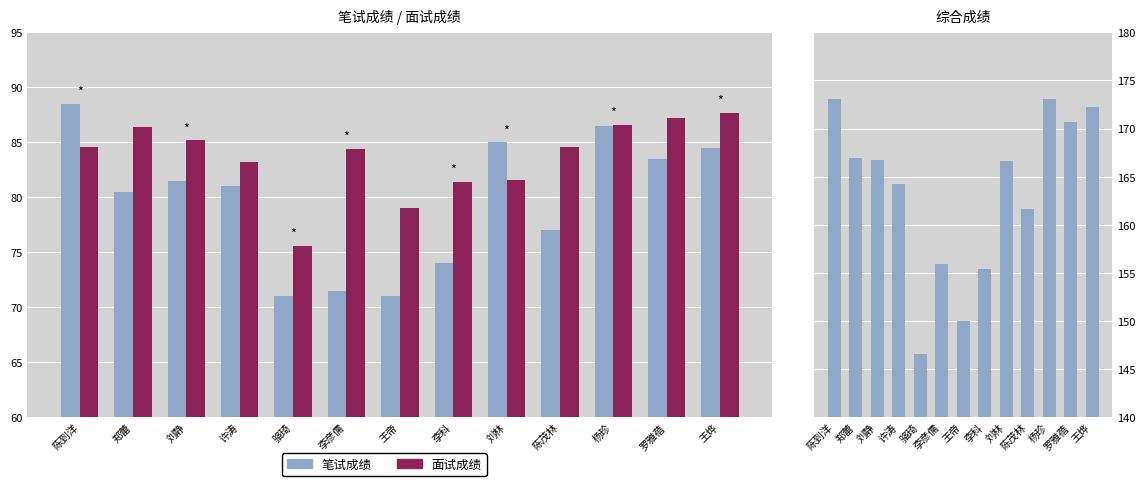

What is the spread (max minus min) of values at 陈茂林?

84.6